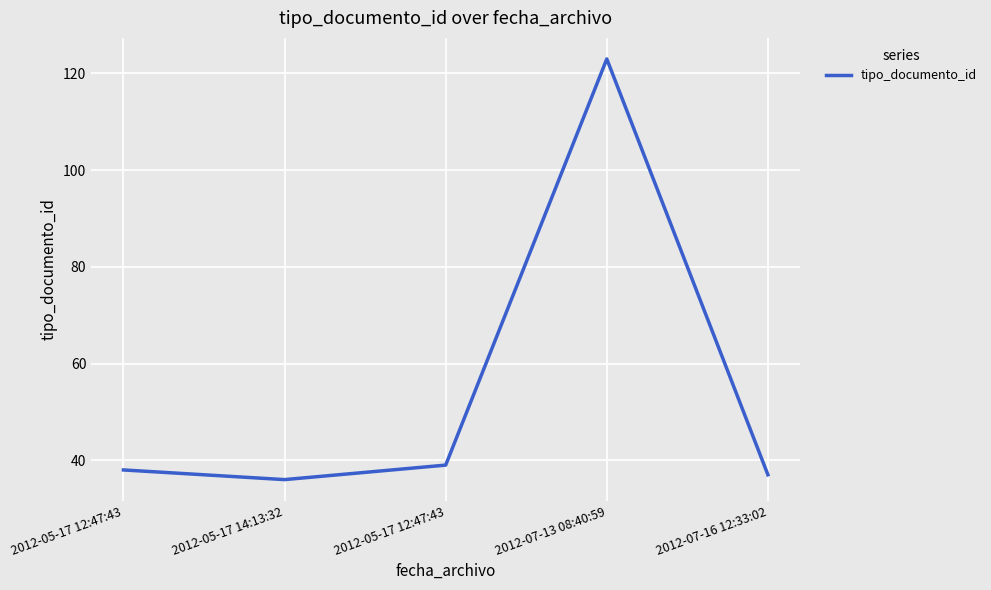

How many distinct data groups are displayed?

1